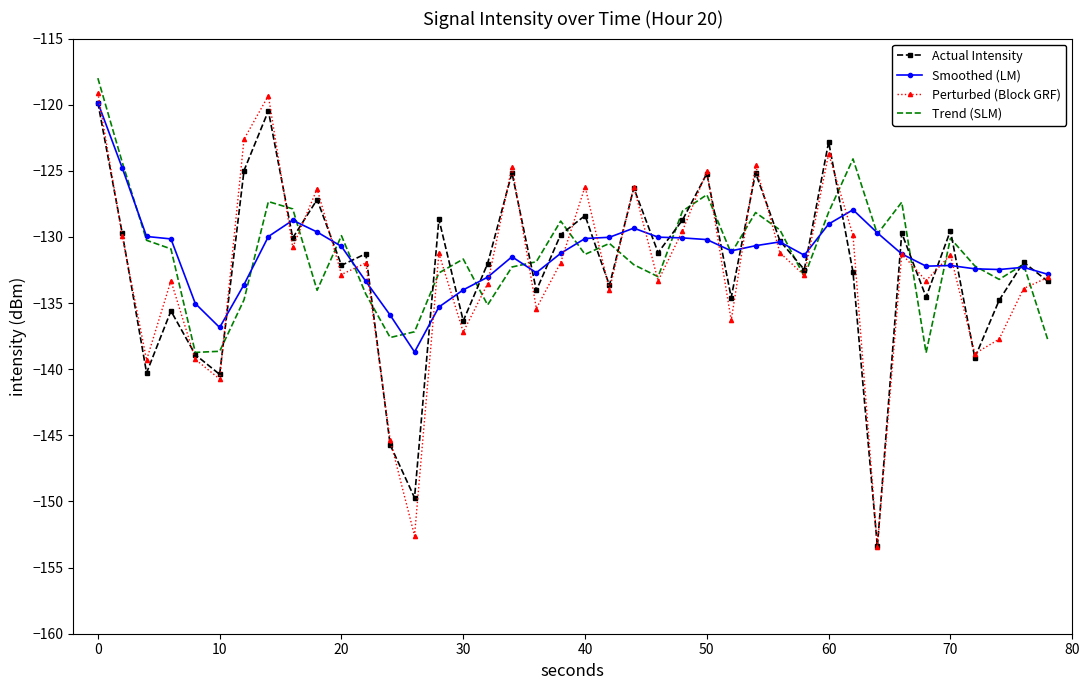

Which series has the largest range (max minus min)?

Perturbed (Block GRF)